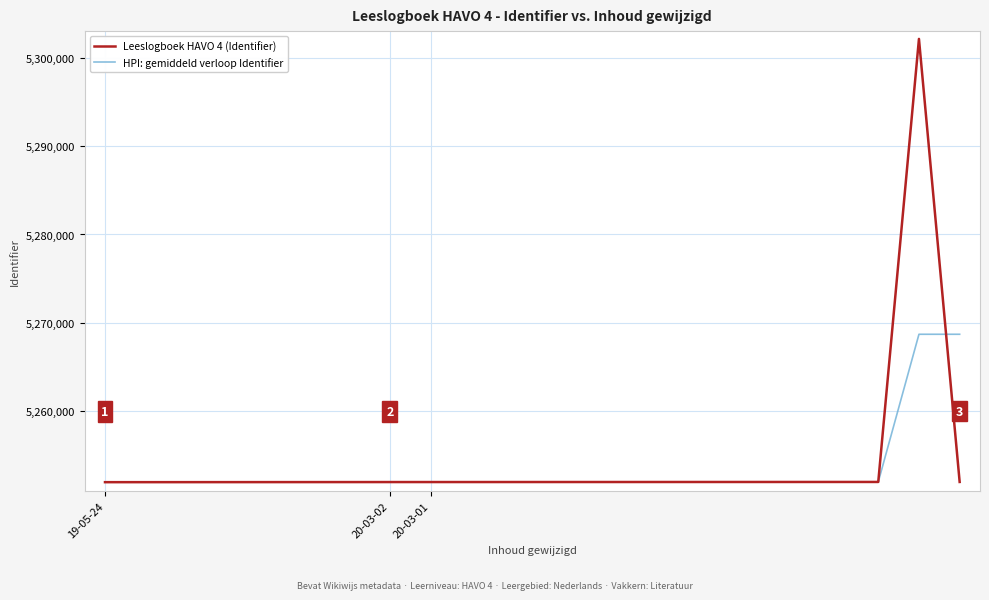

What is the sum of all values?

115594196